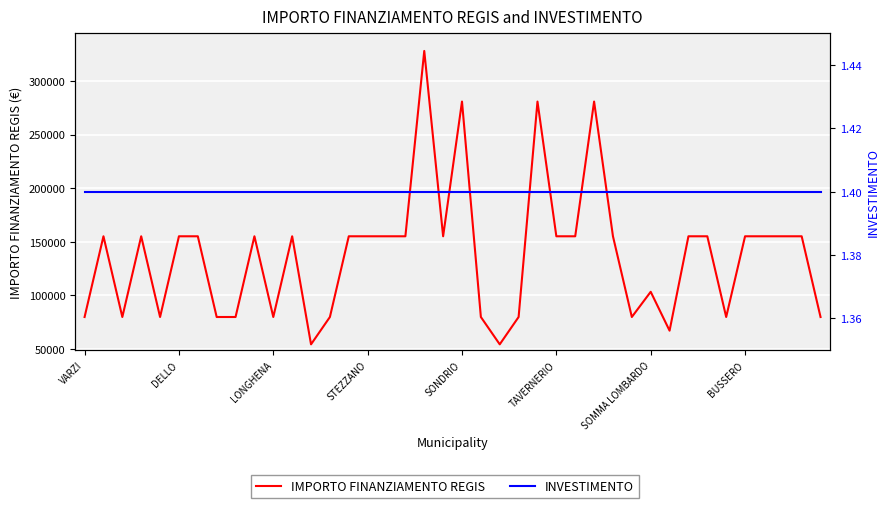

What position from the left is 38?

39